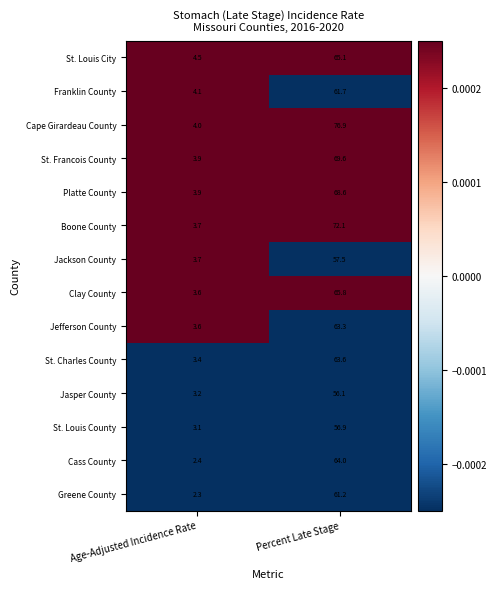

At which category is the sum across all series the highest?

Percent Late Stage